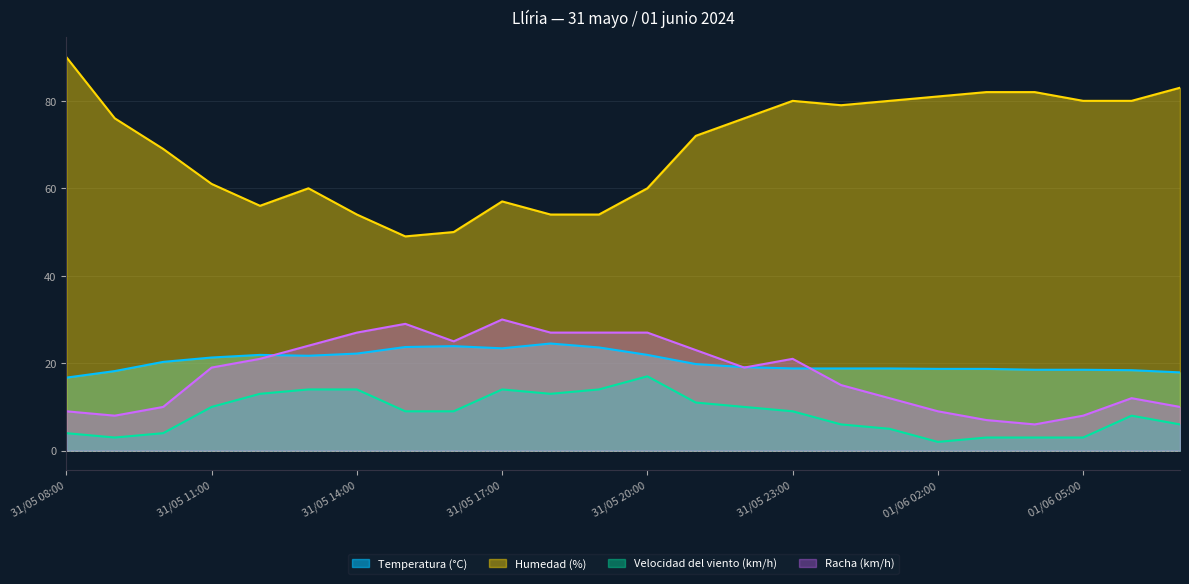

What is the label of the 21st point from the right?

31/05 11:00